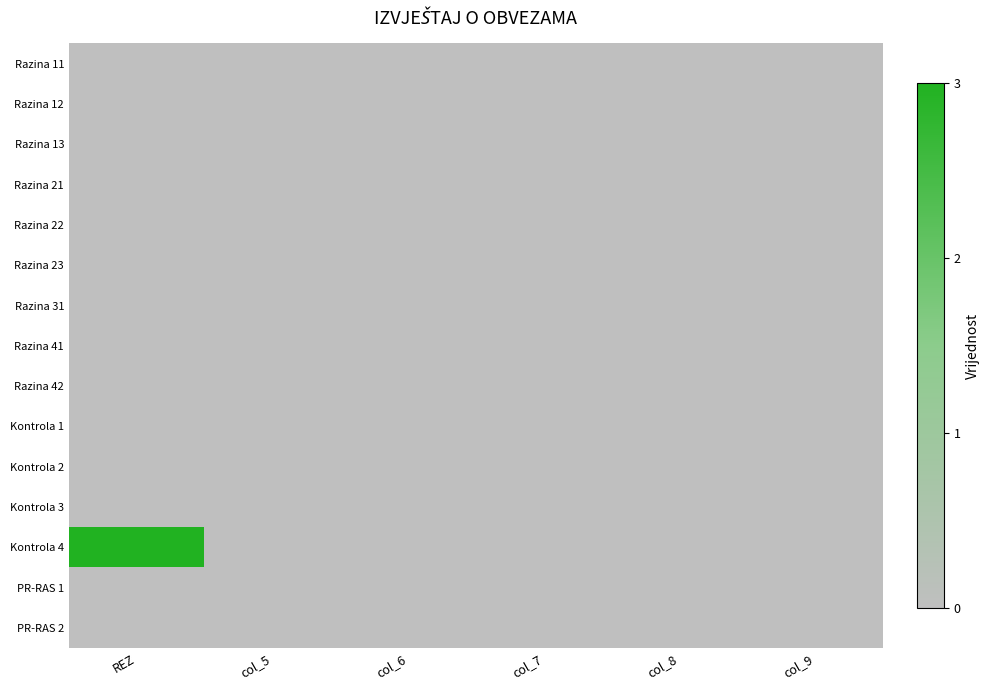

At which category is the sum across all series the highest?

REZ